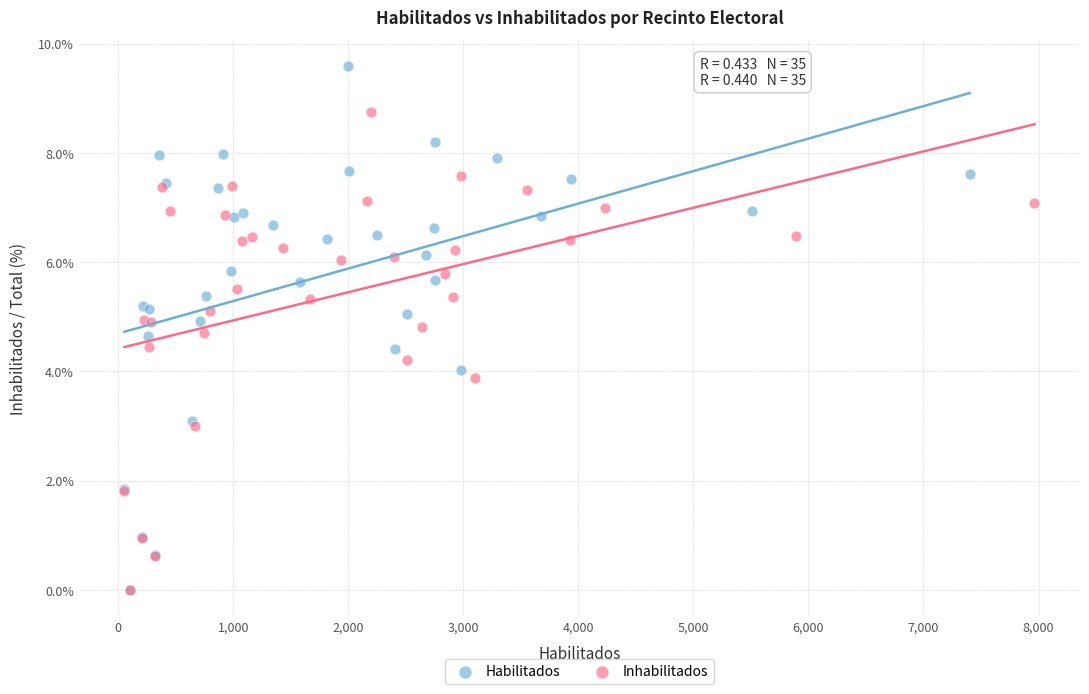

Which series reaches the maximum Y coordinate?

Habilitados